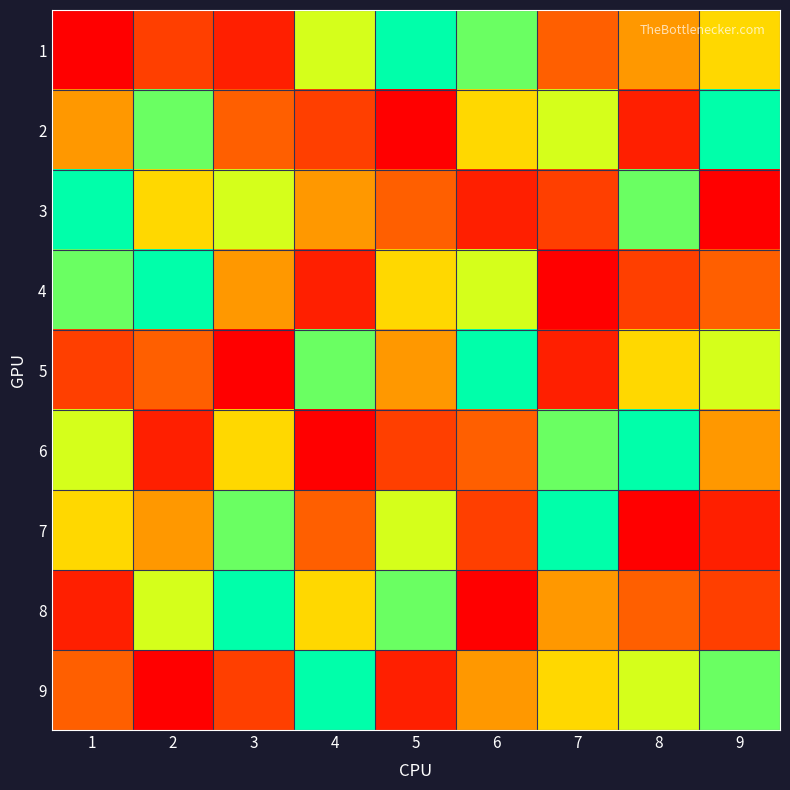

Reading left to right, transcribe all the data shown in this chart.

1: 1=9	2=7	3=8	4=3	5=1	6=2	7=6	8=5	9=4
2: 1=5	2=2	3=6	4=7	5=9	6=4	7=3	8=8	9=1
3: 1=1	2=4	3=3	4=5	5=6	6=8	7=7	8=2	9=9
4: 1=2	2=1	3=5	4=8	5=4	6=3	7=9	8=7	9=6
5: 1=7	2=6	3=9	4=2	5=5	6=1	7=8	8=4	9=3
6: 1=3	2=8	3=4	4=9	5=7	6=6	7=2	8=1	9=5
7: 1=4	2=5	3=2	4=6	5=3	6=7	7=1	8=9	9=8
8: 1=8	2=3	3=1	4=4	5=2	6=9	7=5	8=6	9=7
9: 1=6	2=9	3=7	4=1	5=8	6=5	7=4	8=3	9=2